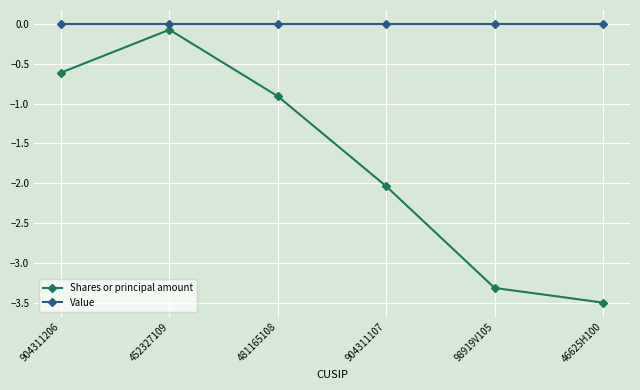

Which series has the largest range (max minus min)?

Shares or principal amount